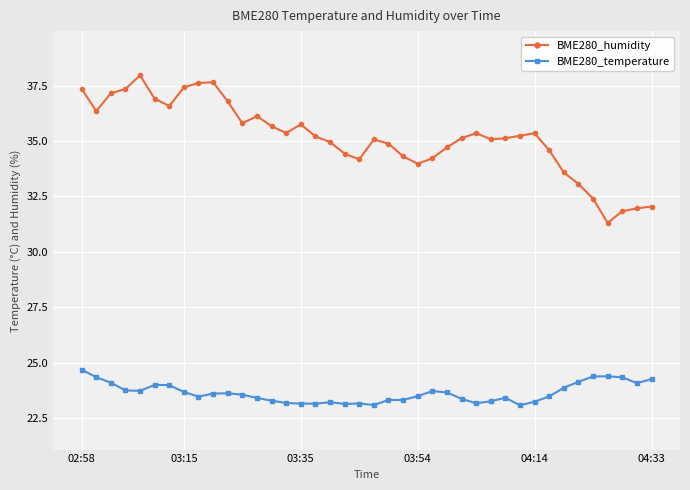

What are all the series names shown in the legend?

BME280_humidity, BME280_temperature